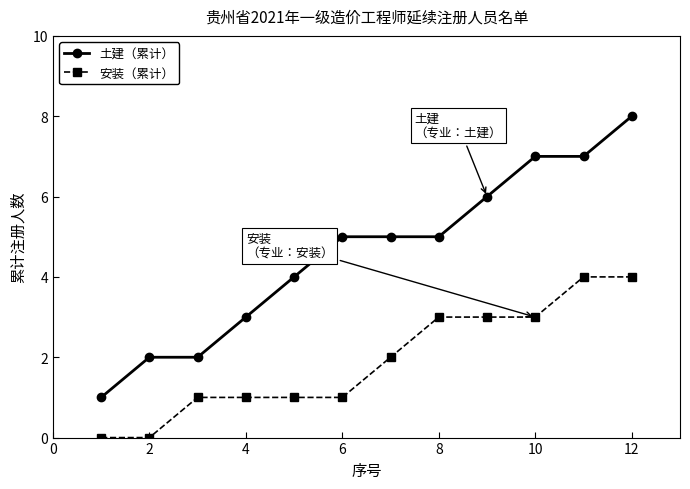

True or false: 安装（累计） and 土建（累计） cross at least once.

False